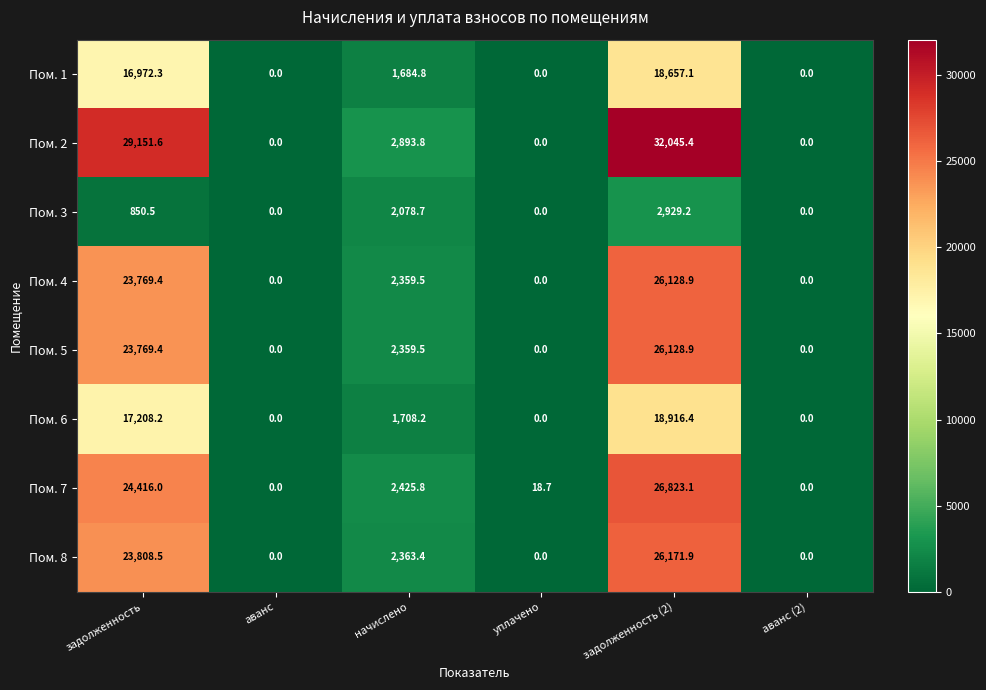

True or false: Пом. 4 has a value of 23769.4 at задолженность.

True